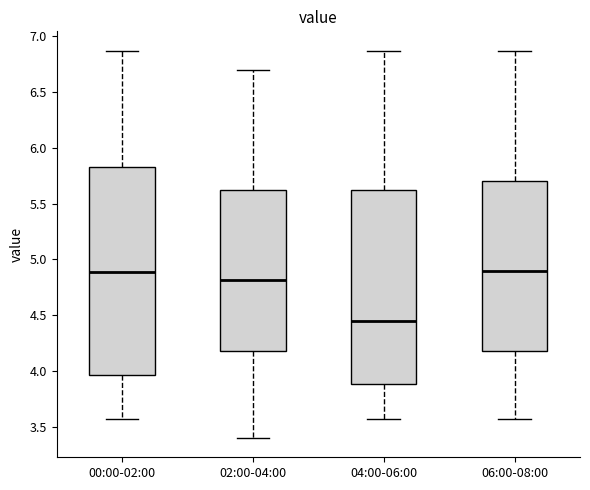

Comparing the boxes themselves (not the whiskers), which one is the tallest?

00:00-02:00